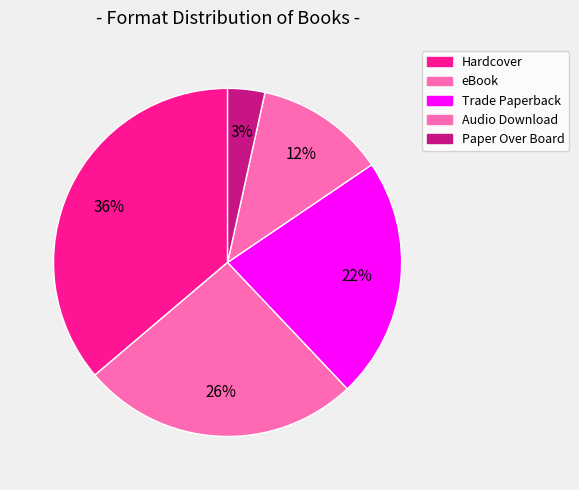

How many slices are in this pie chart?

5